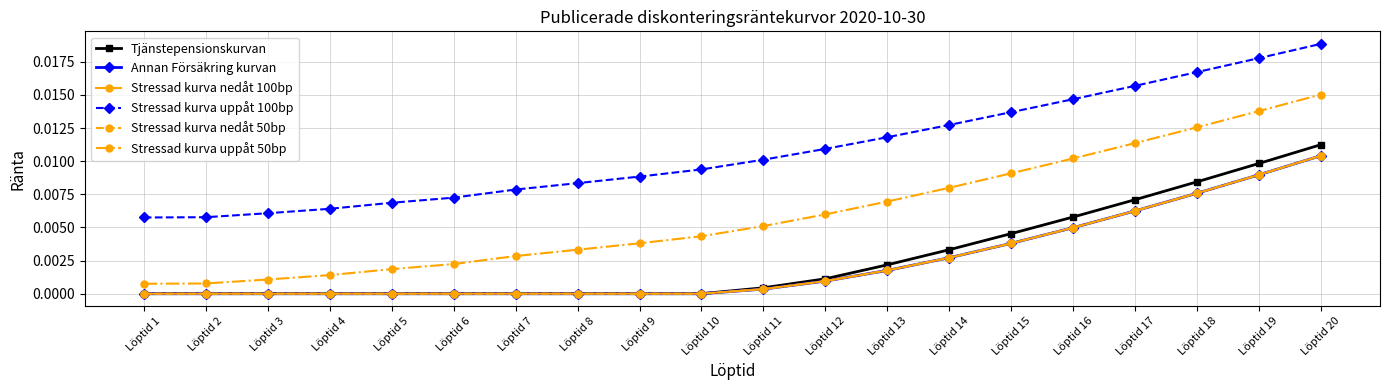

True or false: Annan Försäkring kurvan and Stressad kurva nedåt 50bp cross at least once.

False